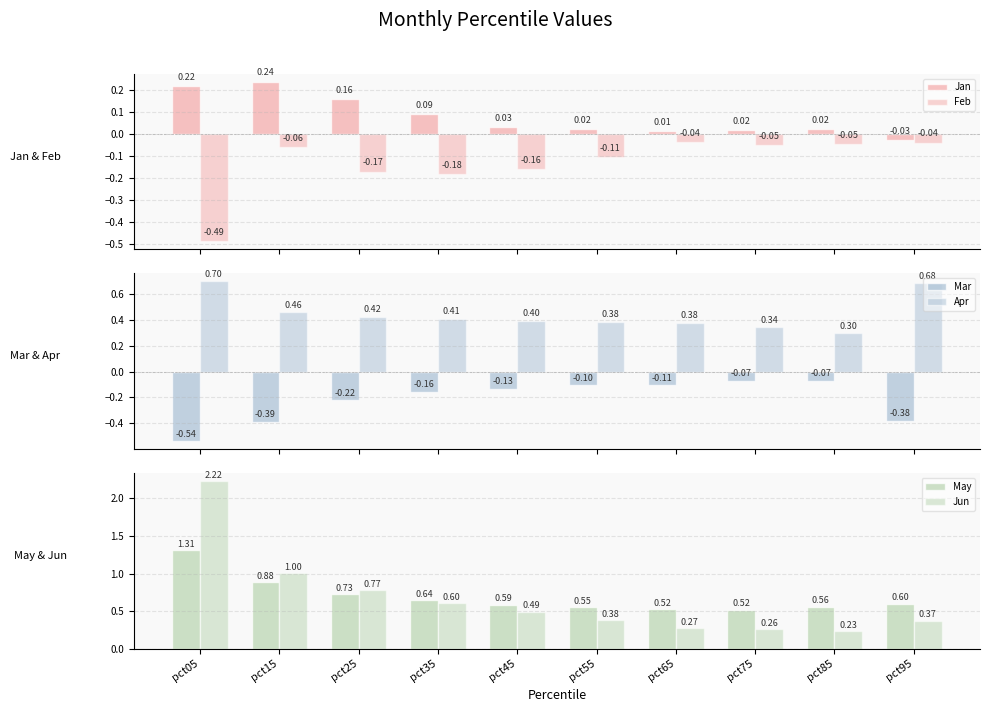

Which series changed the most between pct55 and pct65?

Jun